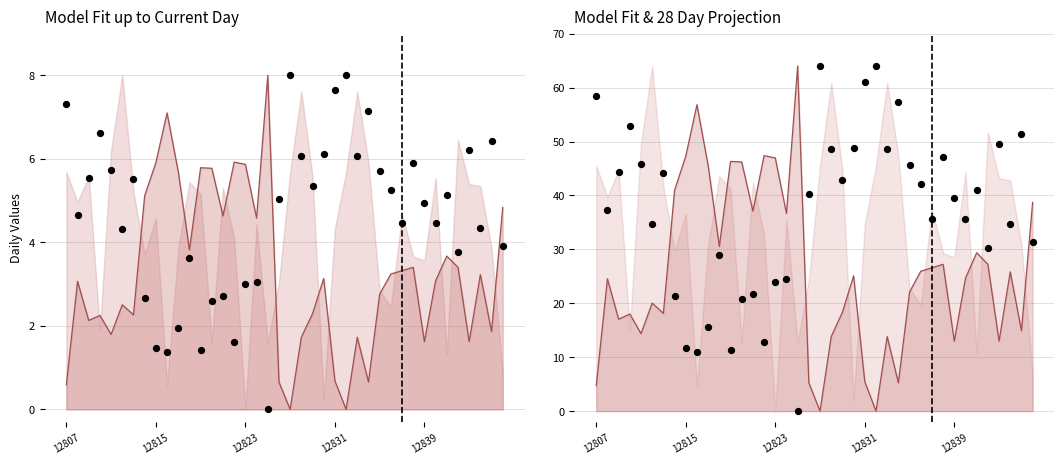

At which category is the sum across all series the highest?

31